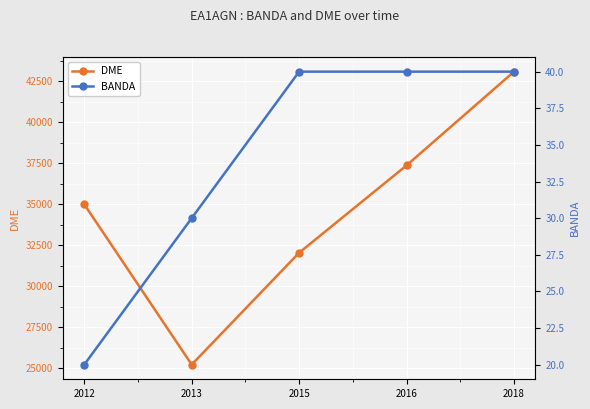

The DME series shows 25232.0 at 2013. True or false?

True